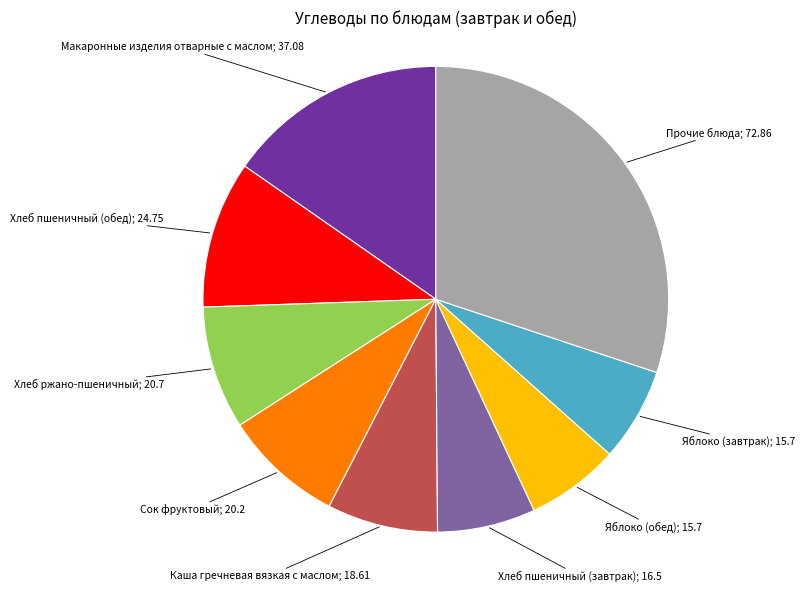

Is there any slice that represents more than half of the pie?

No